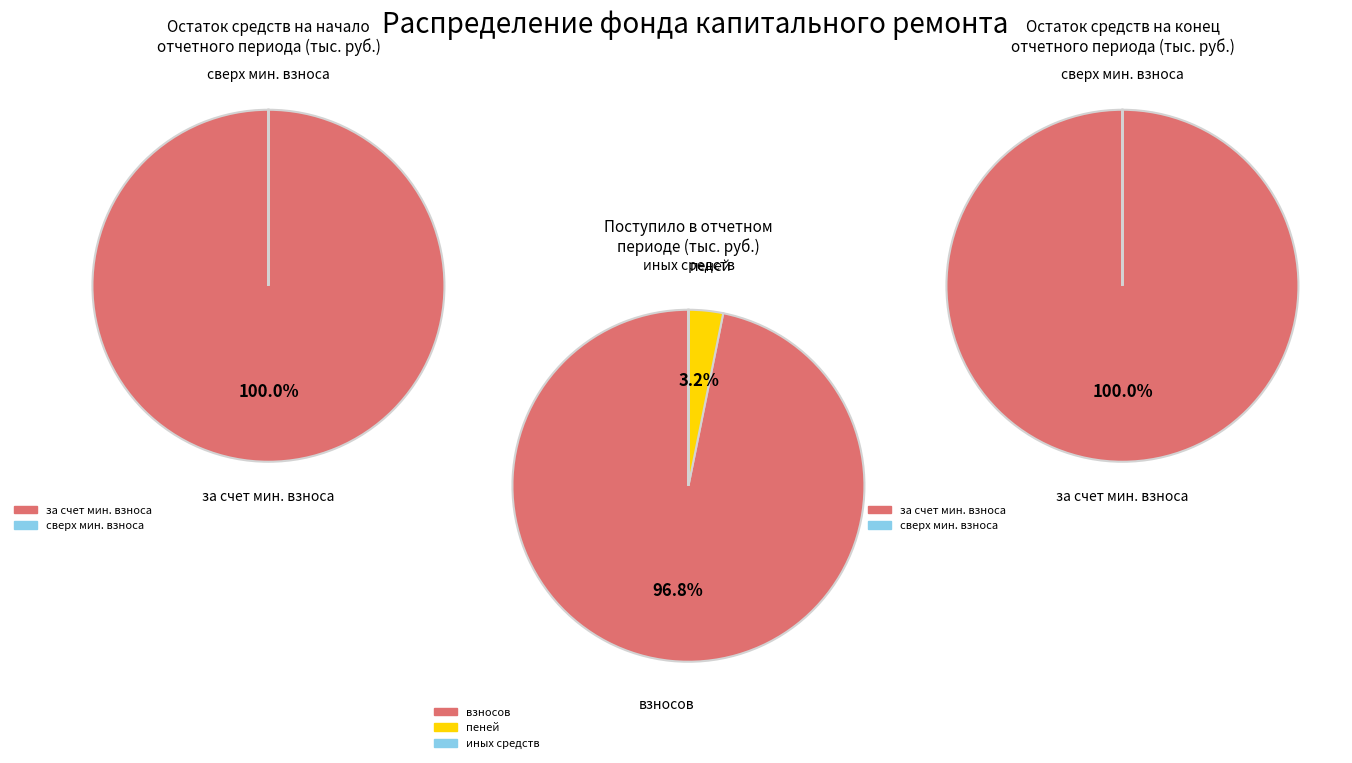

Is there any slice that represents more than half of the pie?

Yes